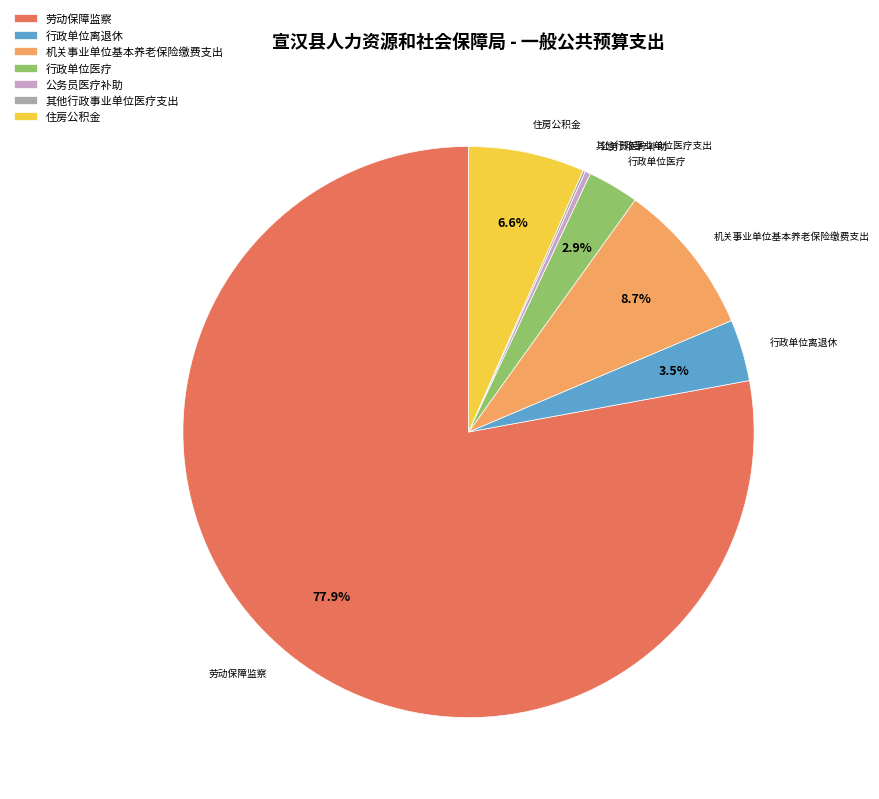

To the nearest percent, what is the average slice percentage?

14%